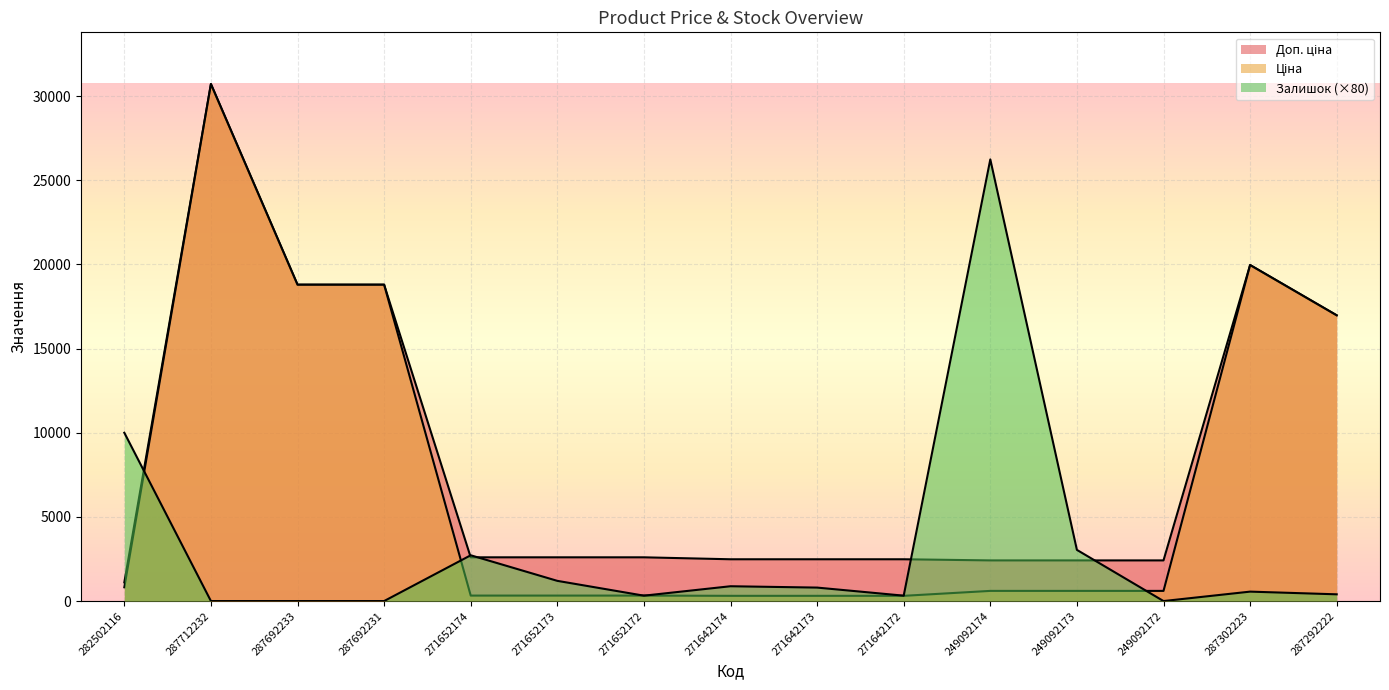

What are all the series names shown in the legend?

Ціна, Доп. ціна, Залишок